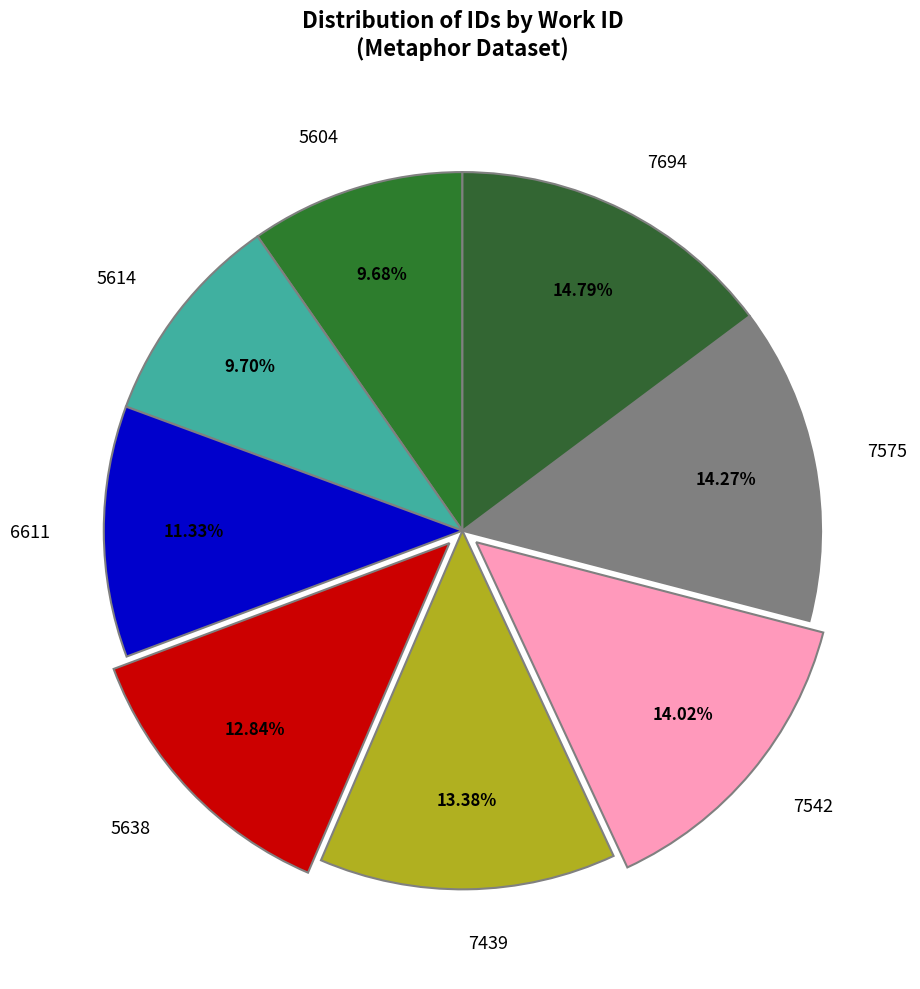

Does 6611 account for over 50% of the chart?

No